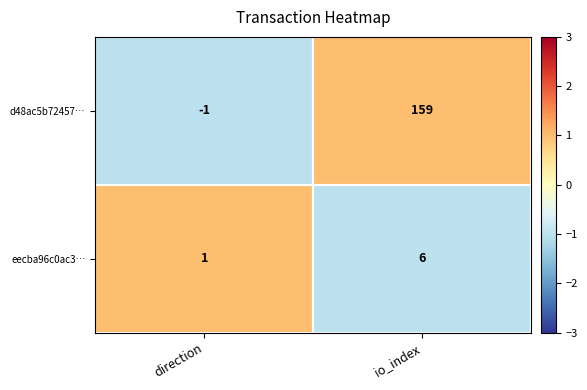

List the labels in order of eecba96c0ac3… value, smallest first.

direction, io_index